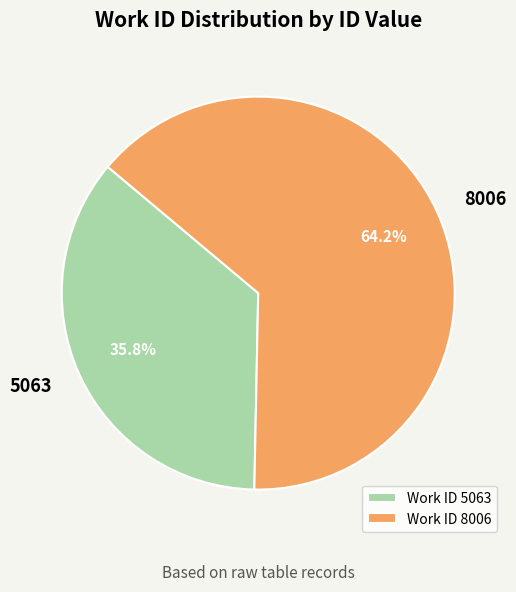

What is the ratio of the value at Work ID 5063 to the value at Work ID 8006?

0.6